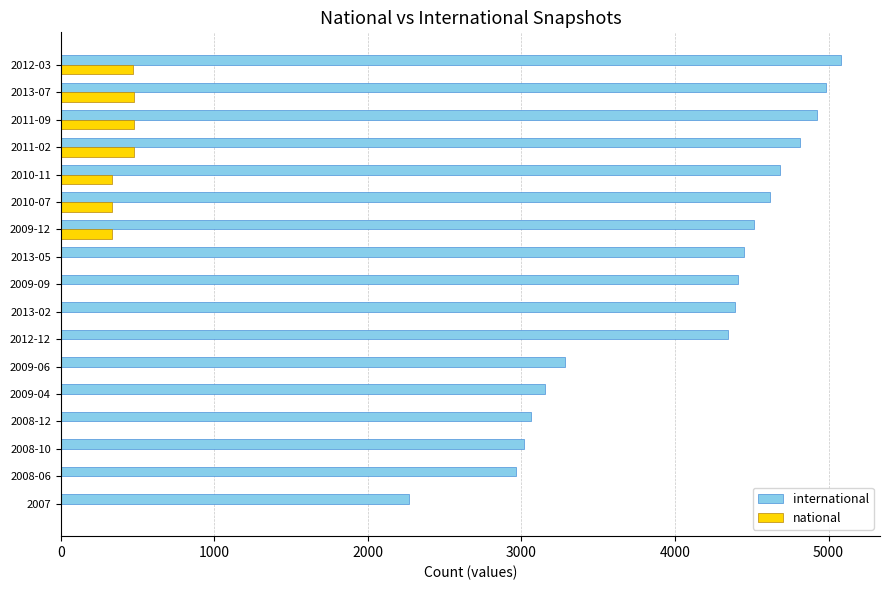

The value of national at 2008-10 is 0. True or false?

True